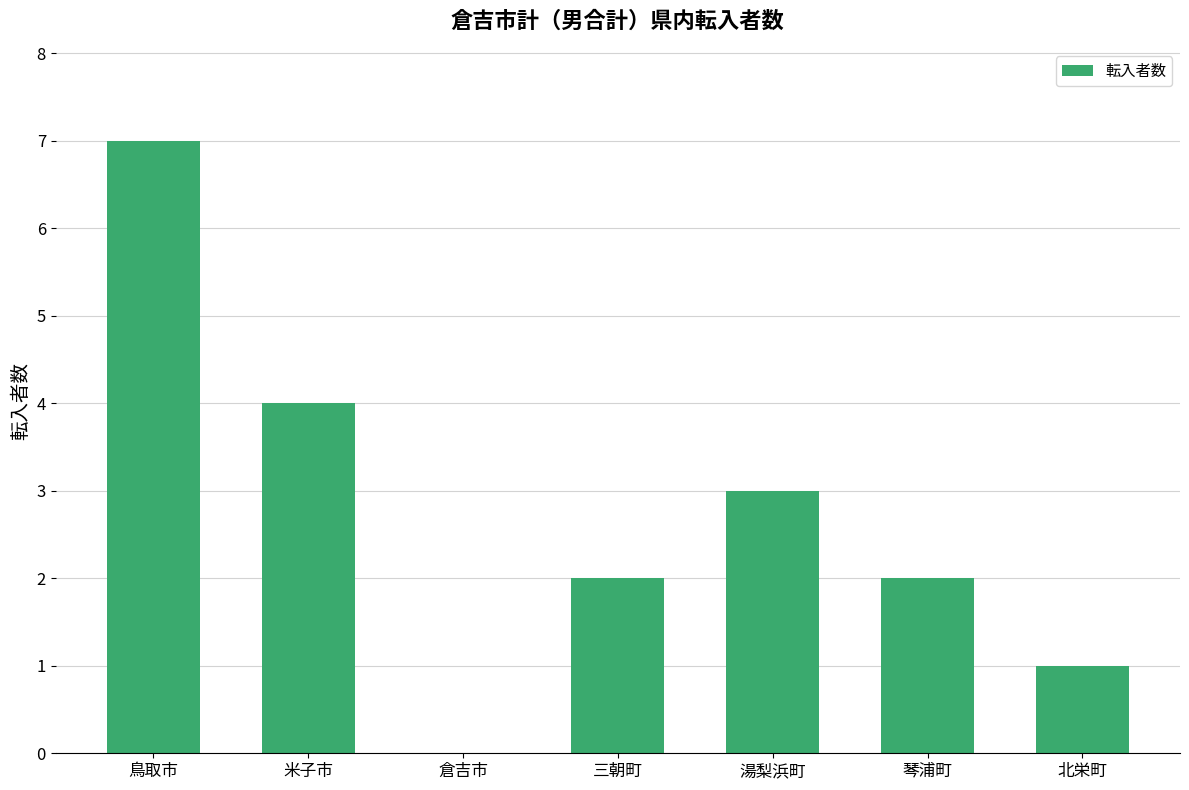

Are the bars horizontal?

No